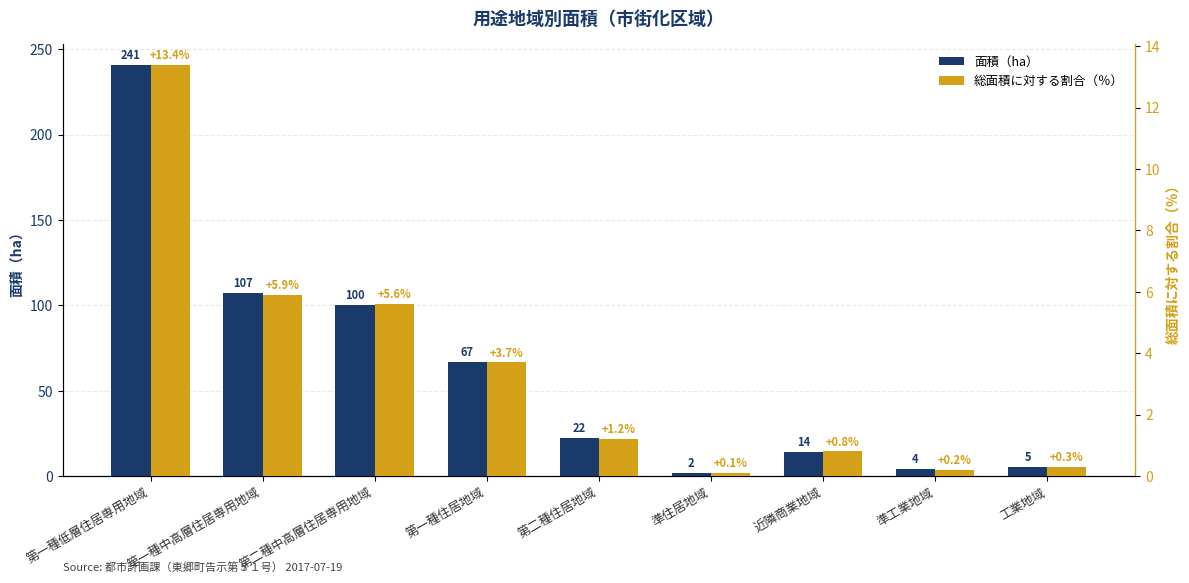

At which label does 面積（ha） reach its minimum?

準住居地域